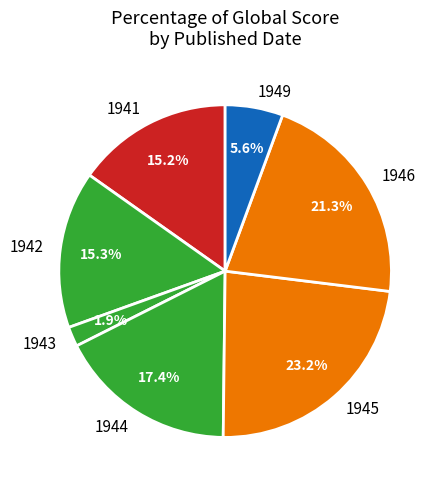

Which has a higher value, 1945 or 1942?

1945